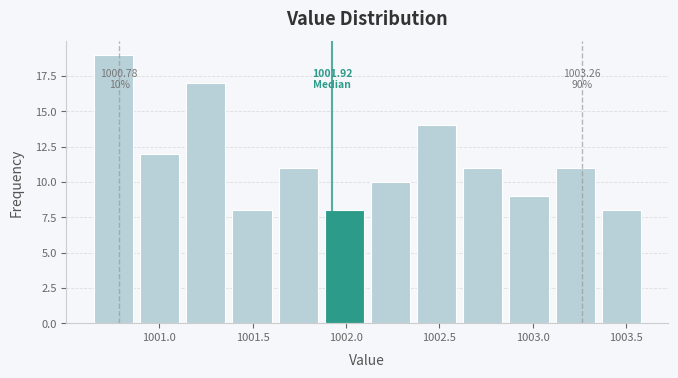

Over which range of the x-axis is the bar tallest?

1000.65 to 1000.90